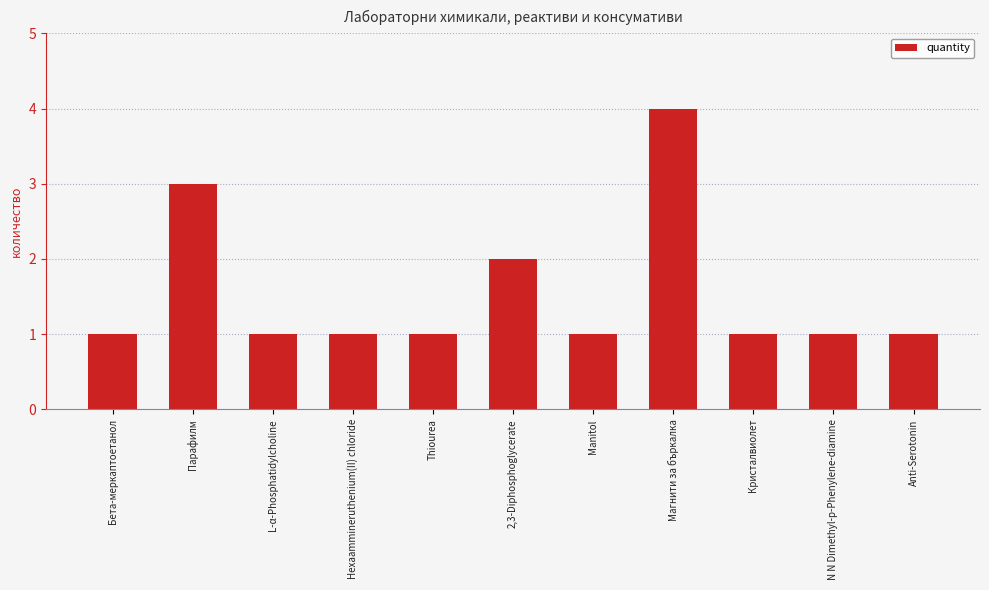

What is the ratio of the value at Anti-Serotonin to the value at L-α-Phosphatidylcholine?

1.0